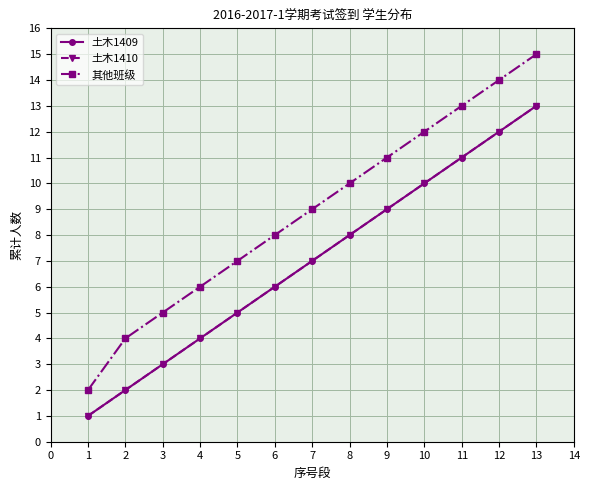

Which series changed the most between 5 and 6?

土木1409